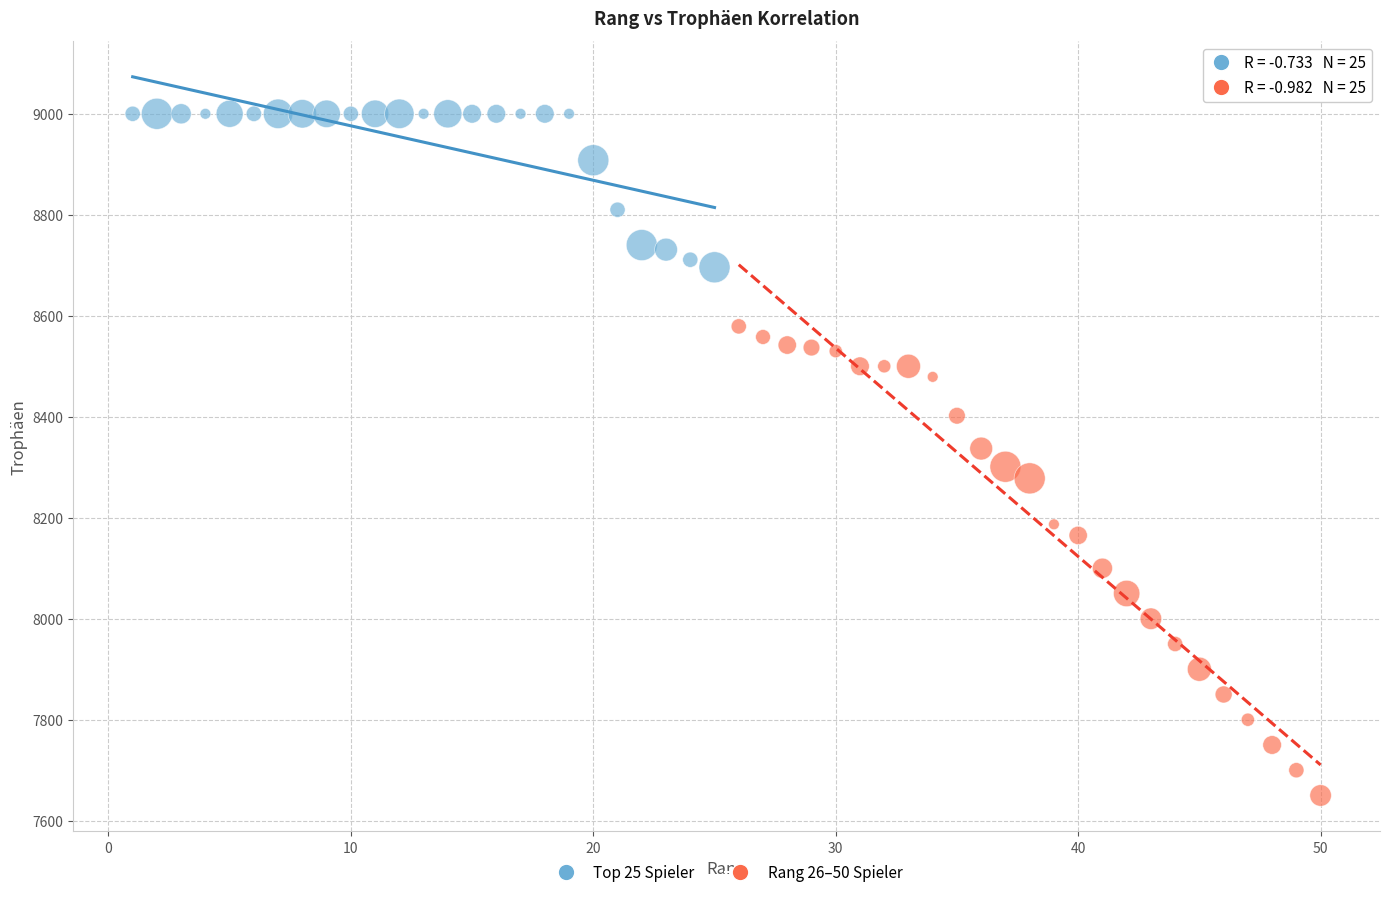

Which series reaches the minimum Y coordinate?

Rang 26–50 Spieler